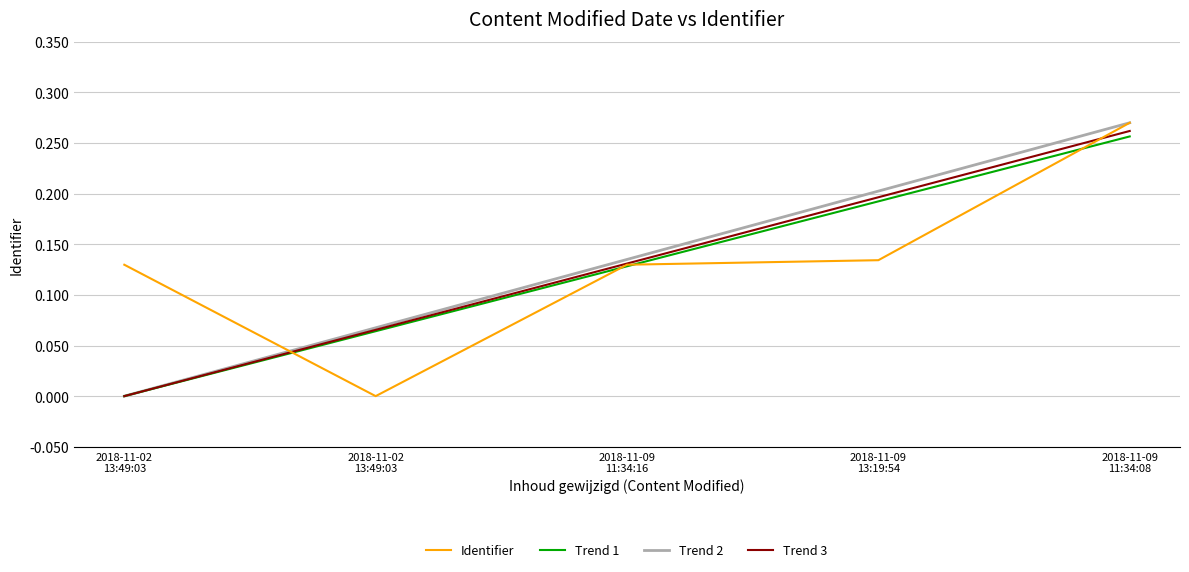

What is the sum of all values?

0.7